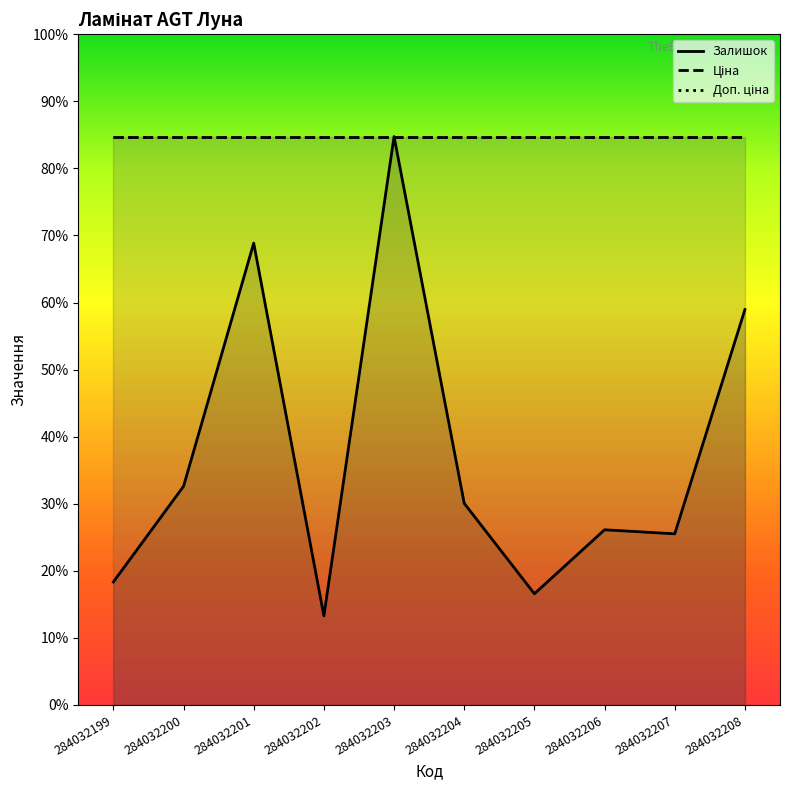

What is the approximate value of Залишок at 284032201?

1487